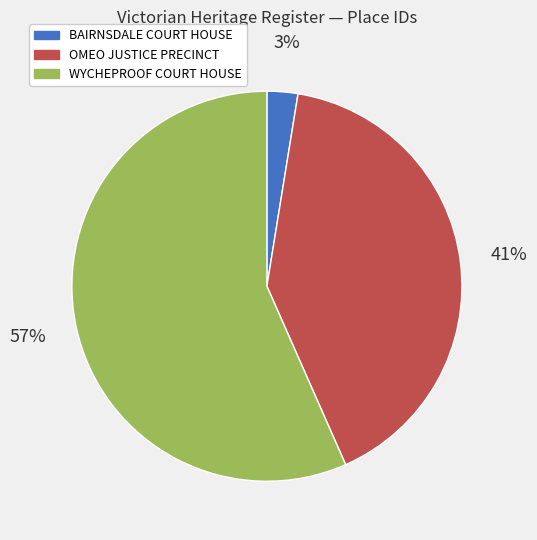

To the nearest percent, what portion does BAIRNSDALE COURT HOUSE represent?

3%